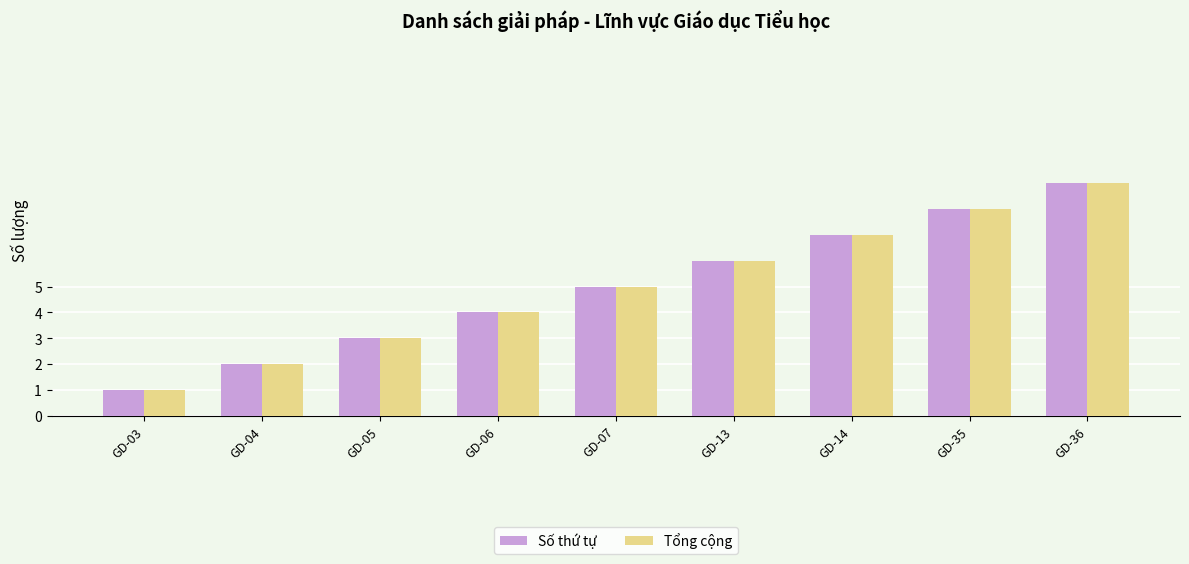

Is the value of Số thứ tự at GD-07 greater than the value of Tổng cộng at GD-13?

No